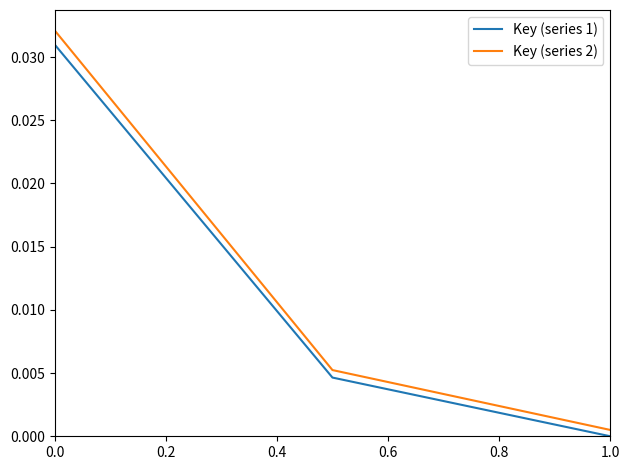

Which series has the largest range (max minus min)?

Key (series 2)